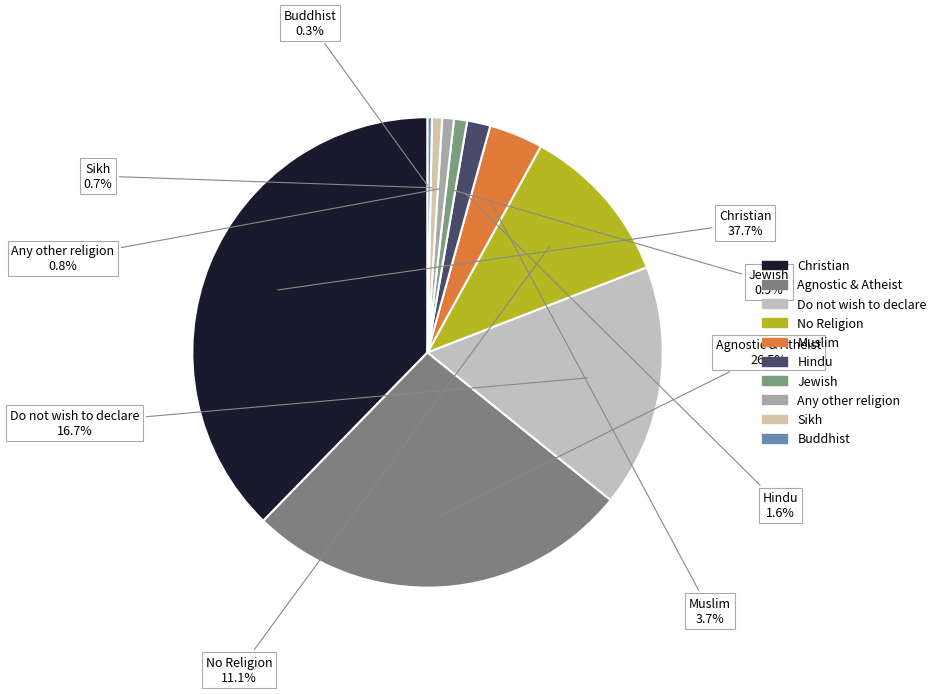

What portion of the pie excludes Do not wish to declare?

83.3%